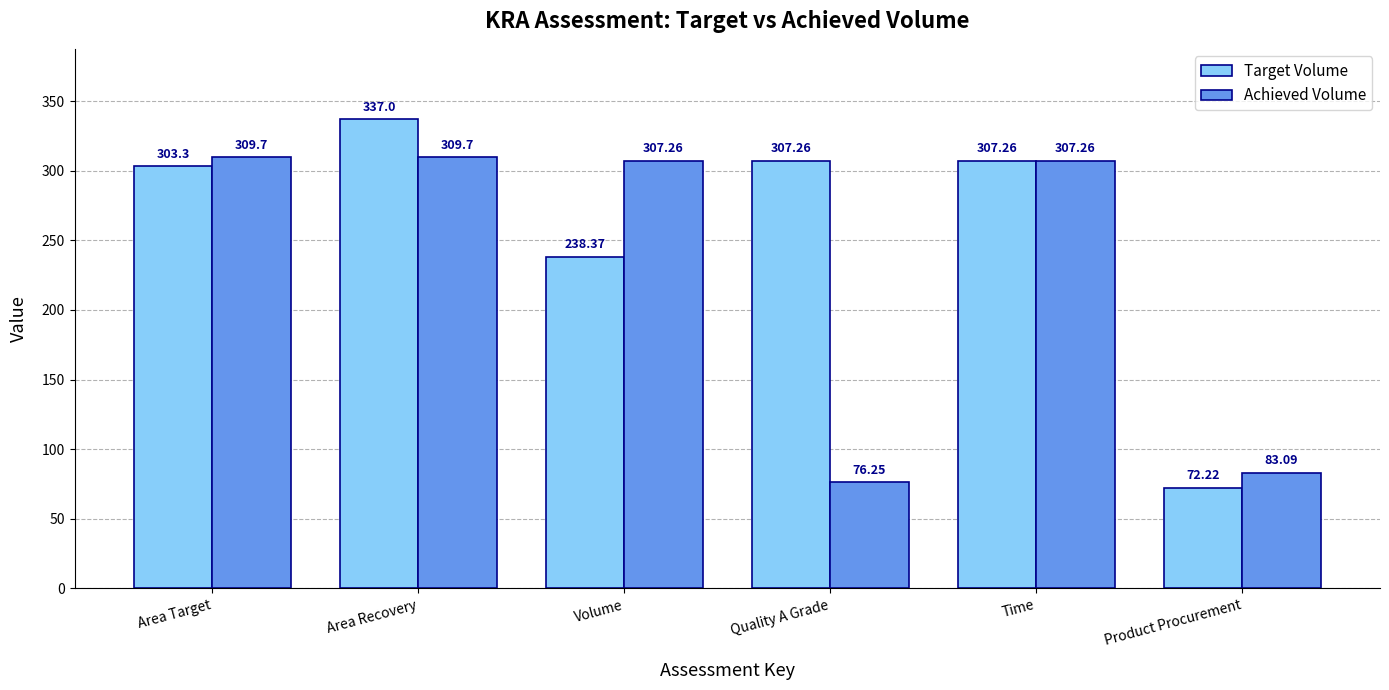

What is the label of the 4th bar from the left?

Quality A Grade